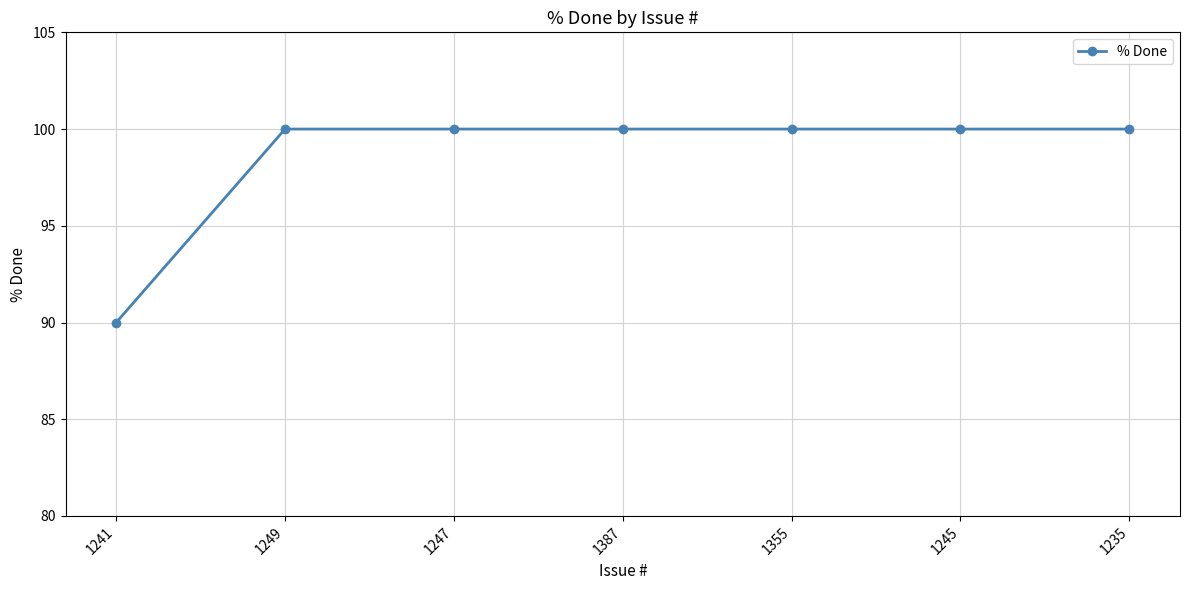

Reading left to right, transcribe all the data shown in this chart.

90	100	100	100	100	100	100